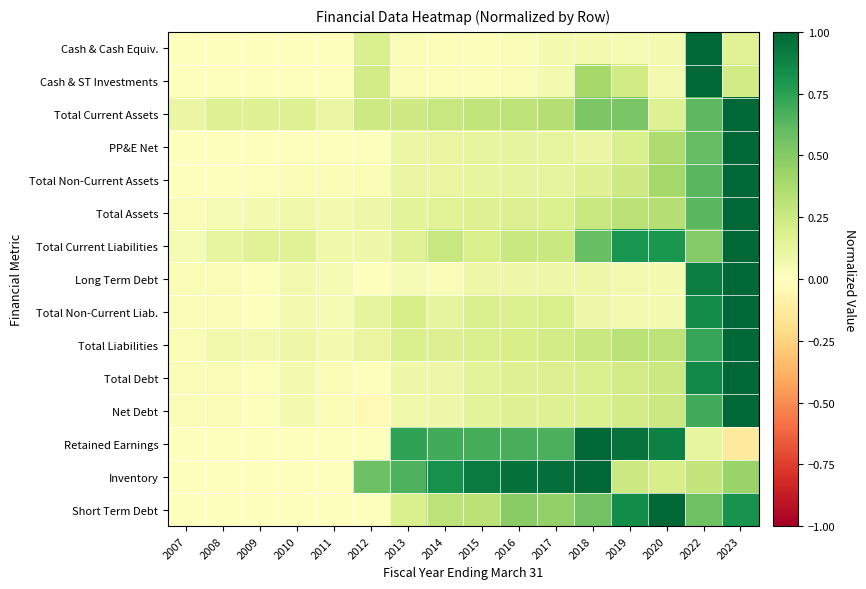

Which has a higher value, 2011 or 2017?

2017